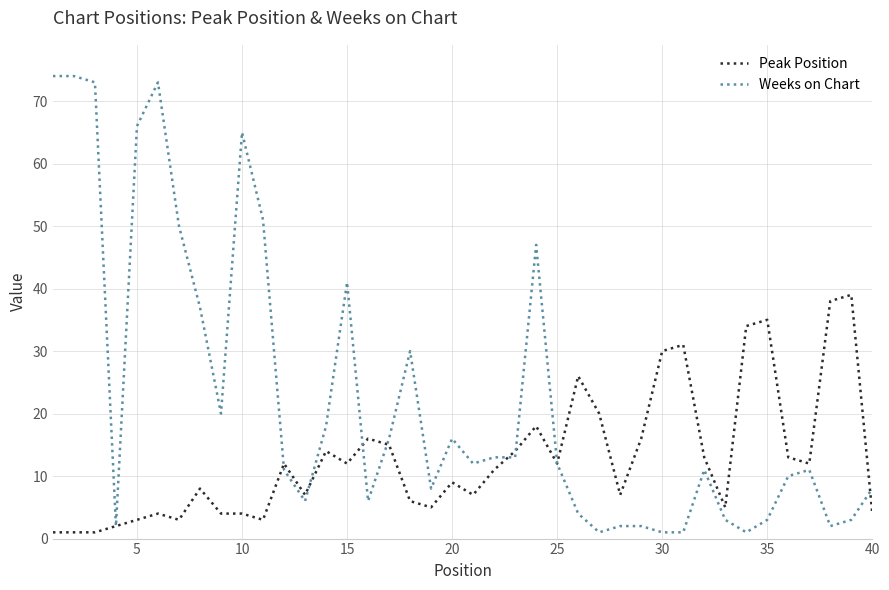

What is the sum of all Weeks on Chart values?

897